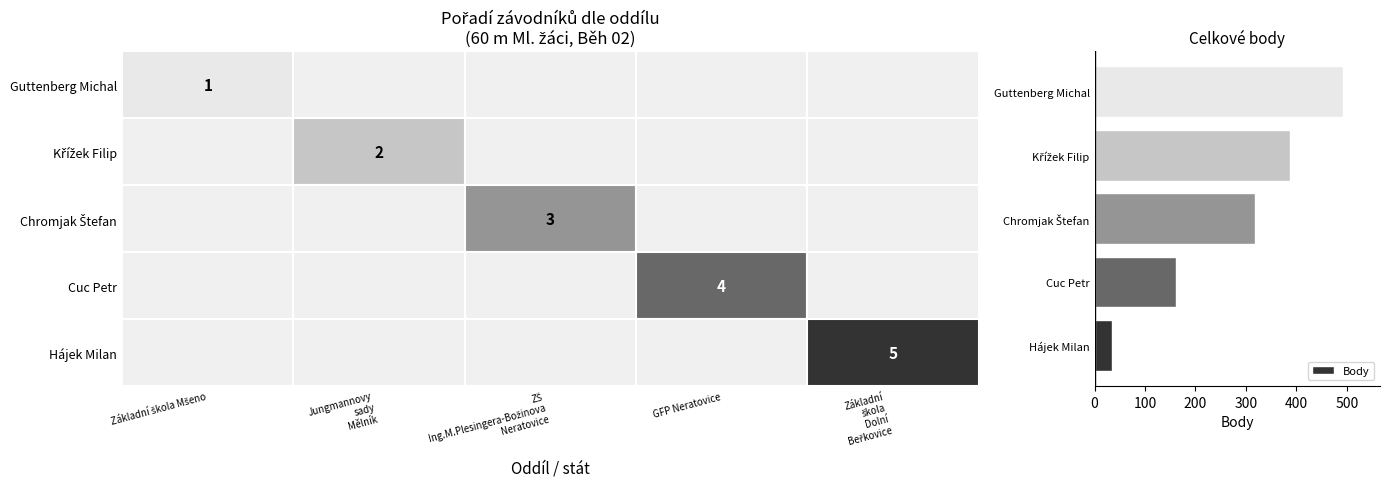

What is the approximate value at Guttenberg Michal?

492